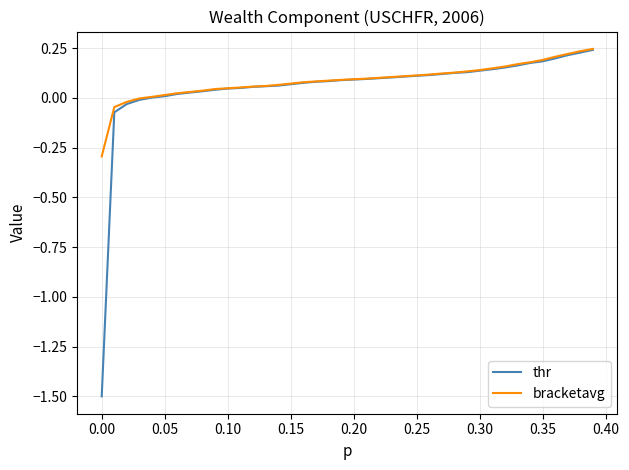

What is the minimum value shown in the chart?

-1.5